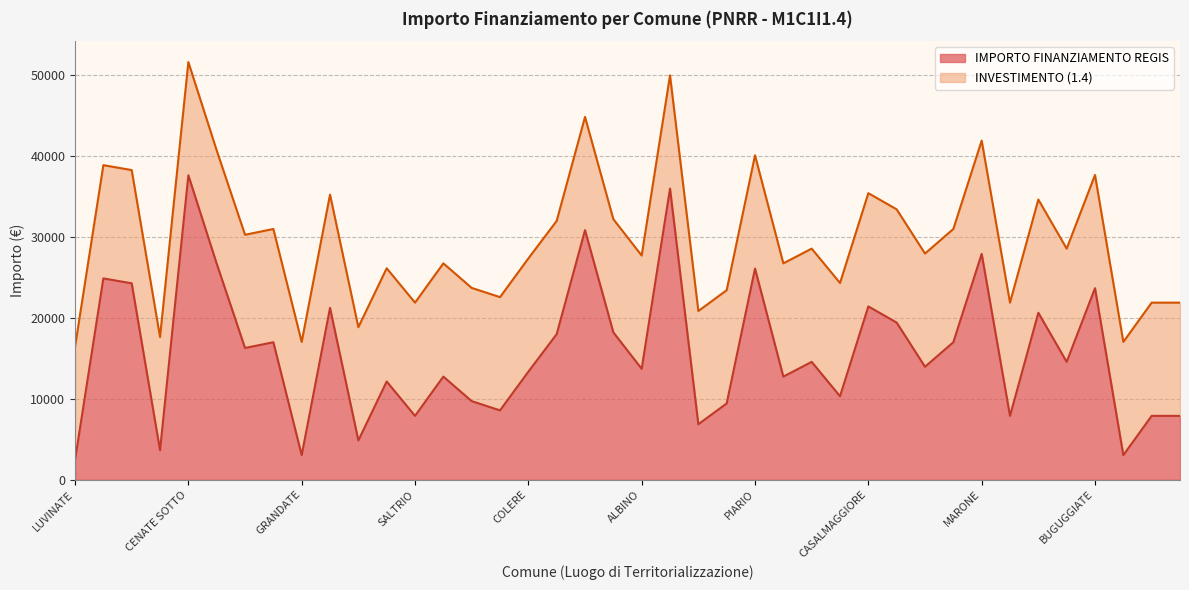

What is the change in value from AZZANO MELLA to SONDRIO?

+7891